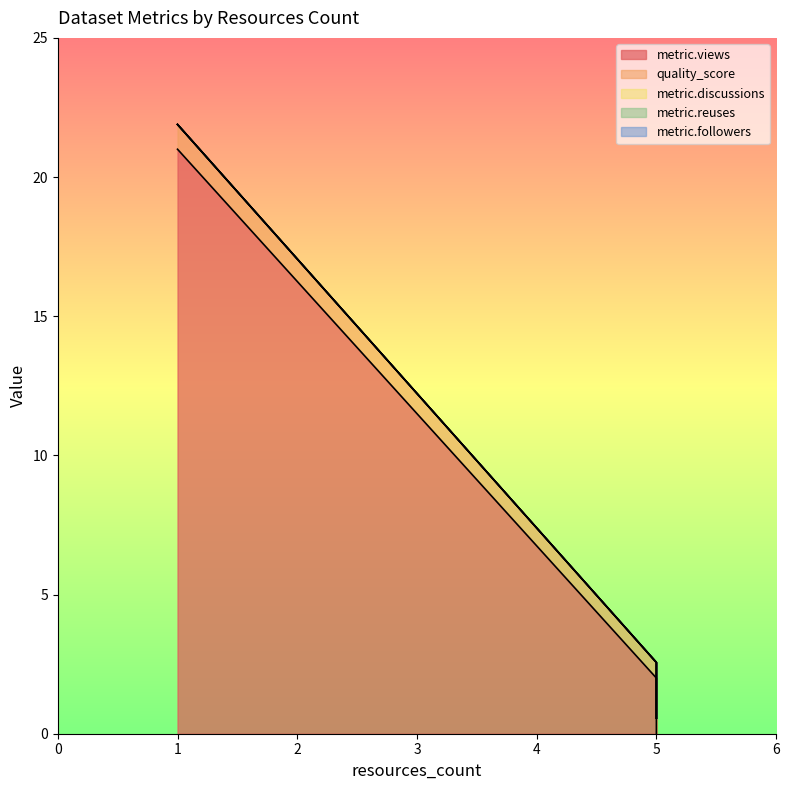

What is the maximum value for quality_score?

0.9